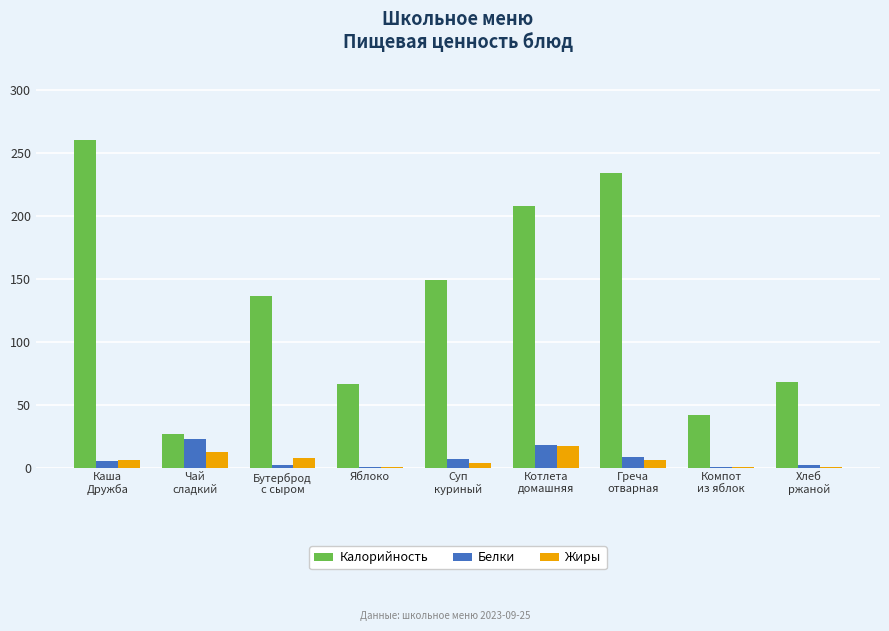

What is the highest value of the Калорийность series?

260.3